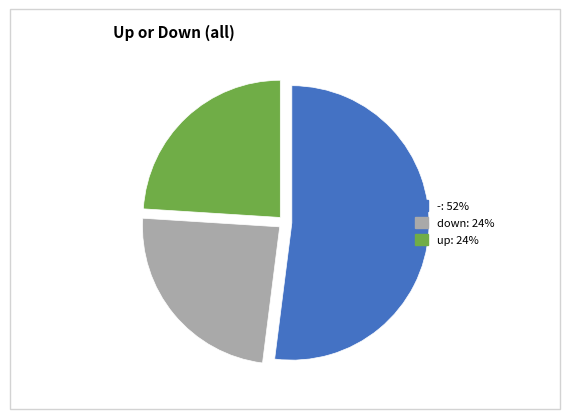

Do - and down together represent more than half of the pie?

Yes